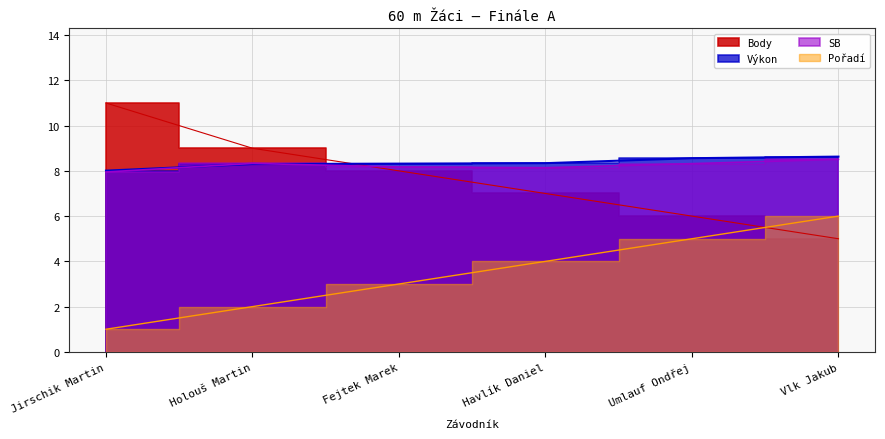

How many times do Výkon and Body cross each other?

1